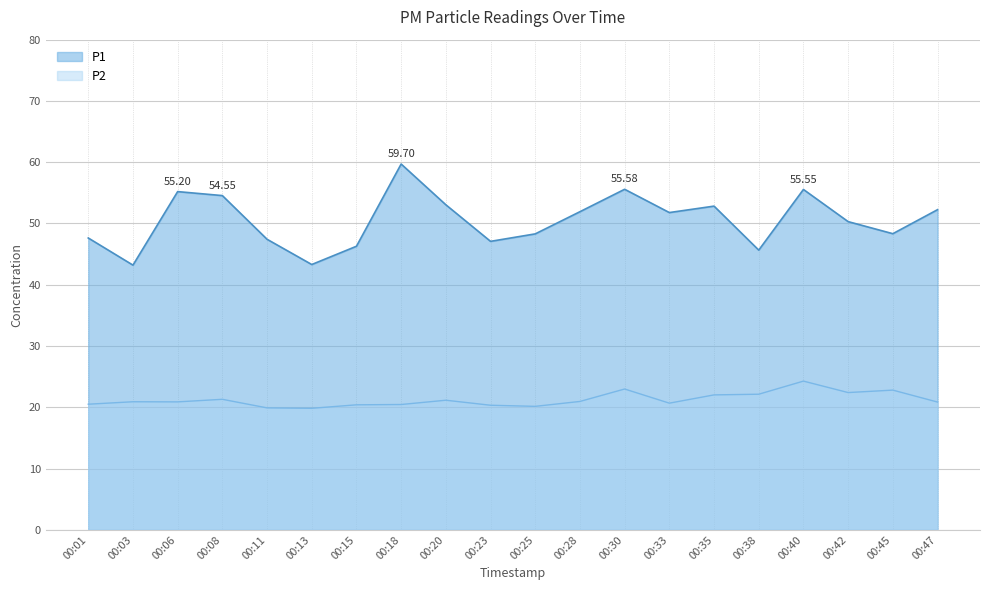

Rank the series at 00:28 from highest to lowest value.

P1, P2